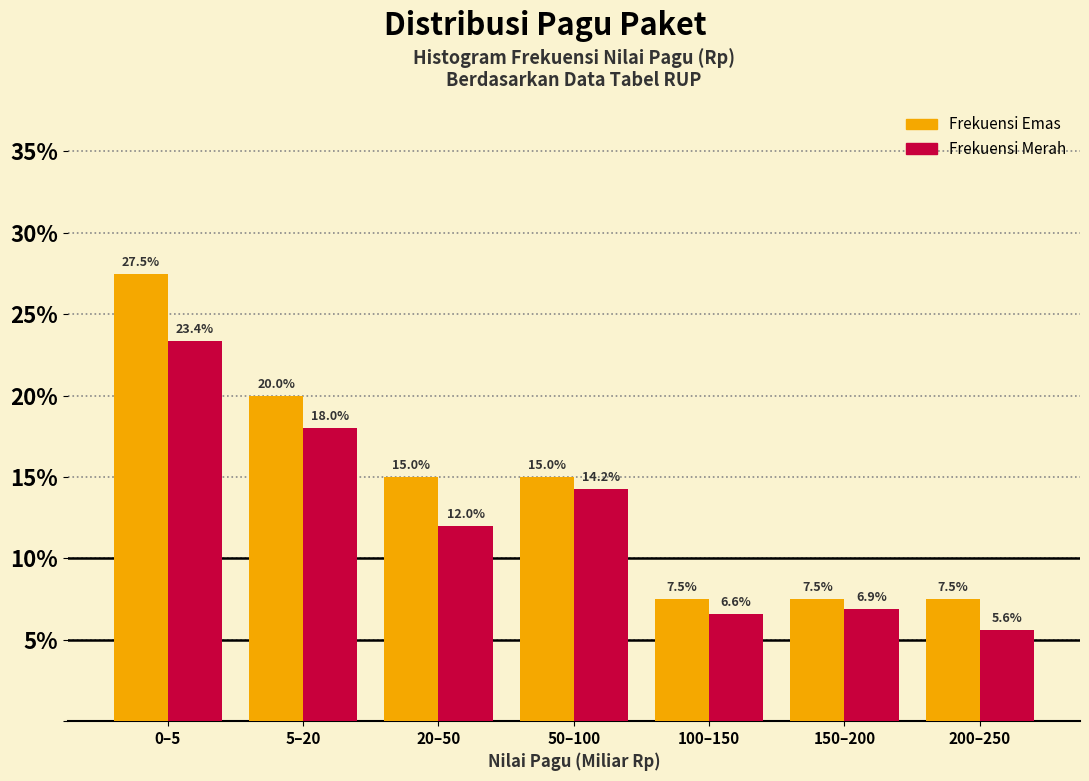

What is the difference between the highest and lowest values at 100–150?

0.9